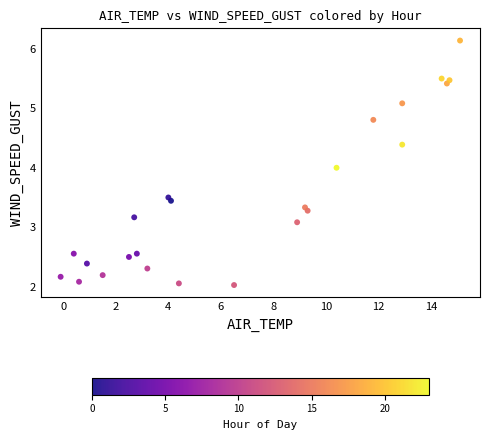

What is the range of X values (max minus min)?

15.2